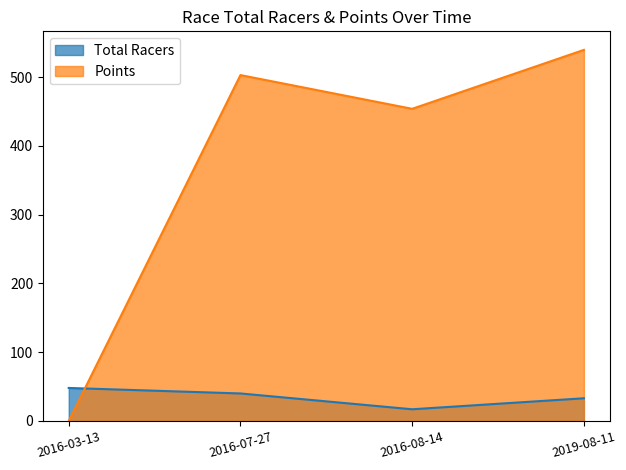

Which has a higher value, 2016-03-13 or 2016-07-27?

2016-03-13